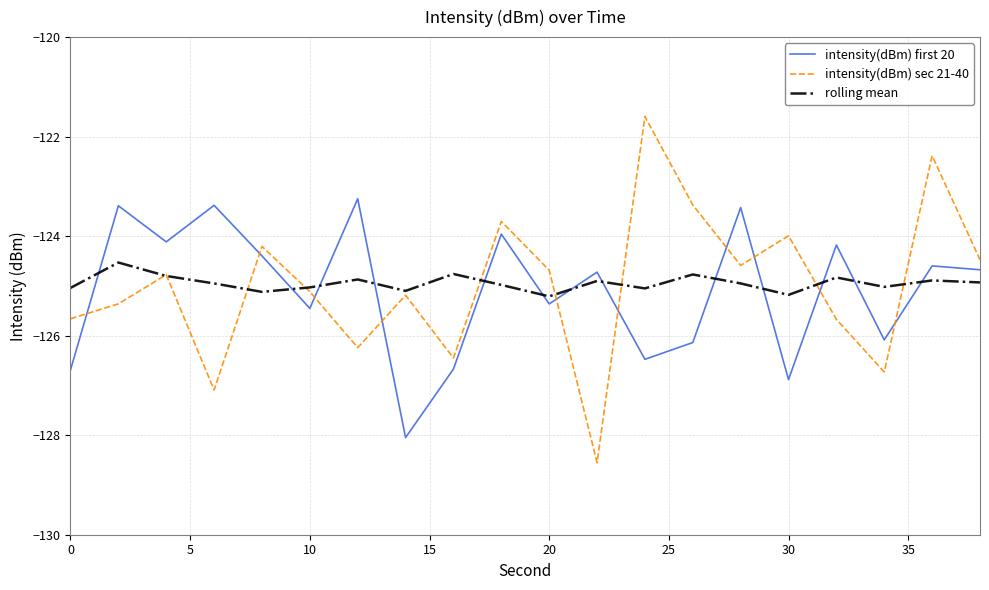

What is the maximum value shown in the chart?

-121.6